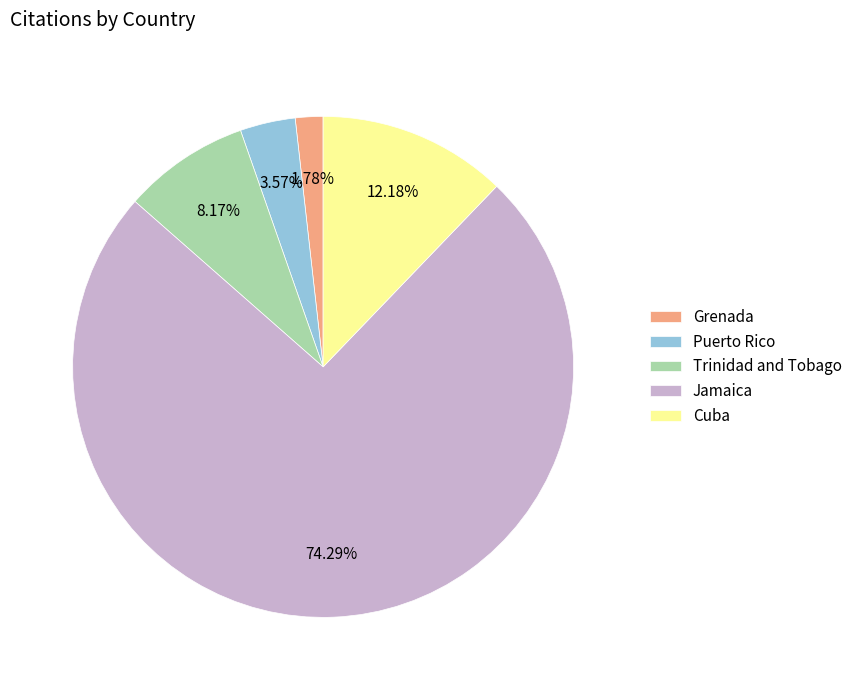

The Puerto Rico slice represents 4% of the pie. True or false?

True